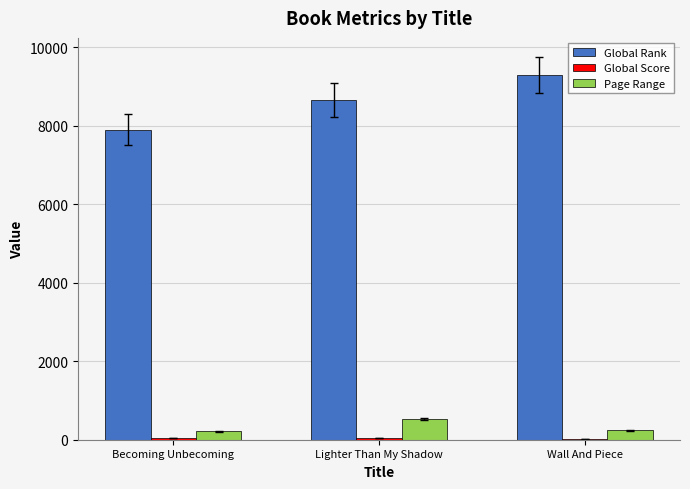

At which category is the sum across all series the highest?

Wall And Piece